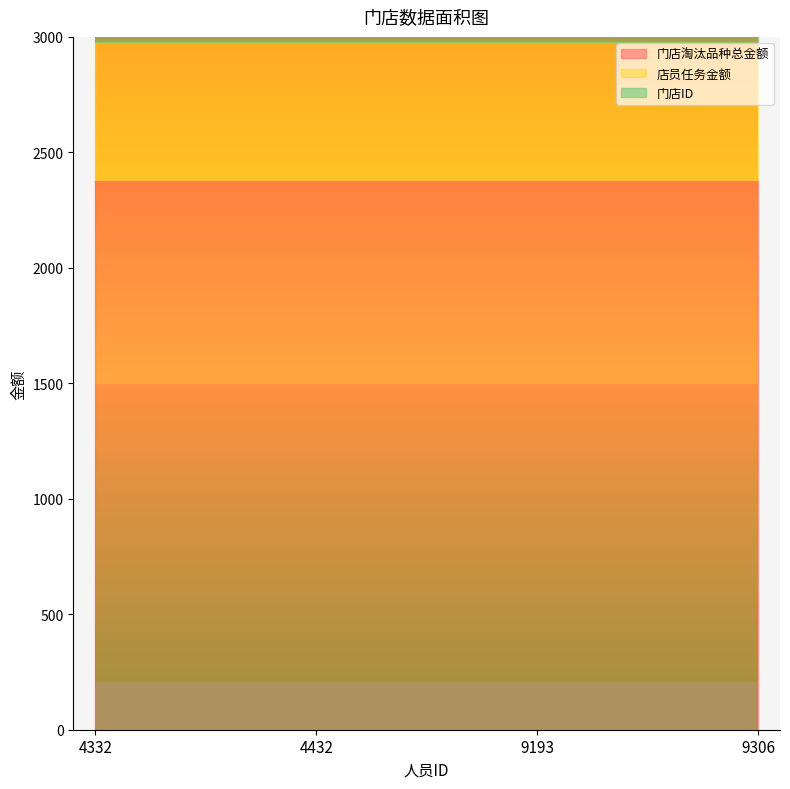

How many lines are shown in the chart?

3